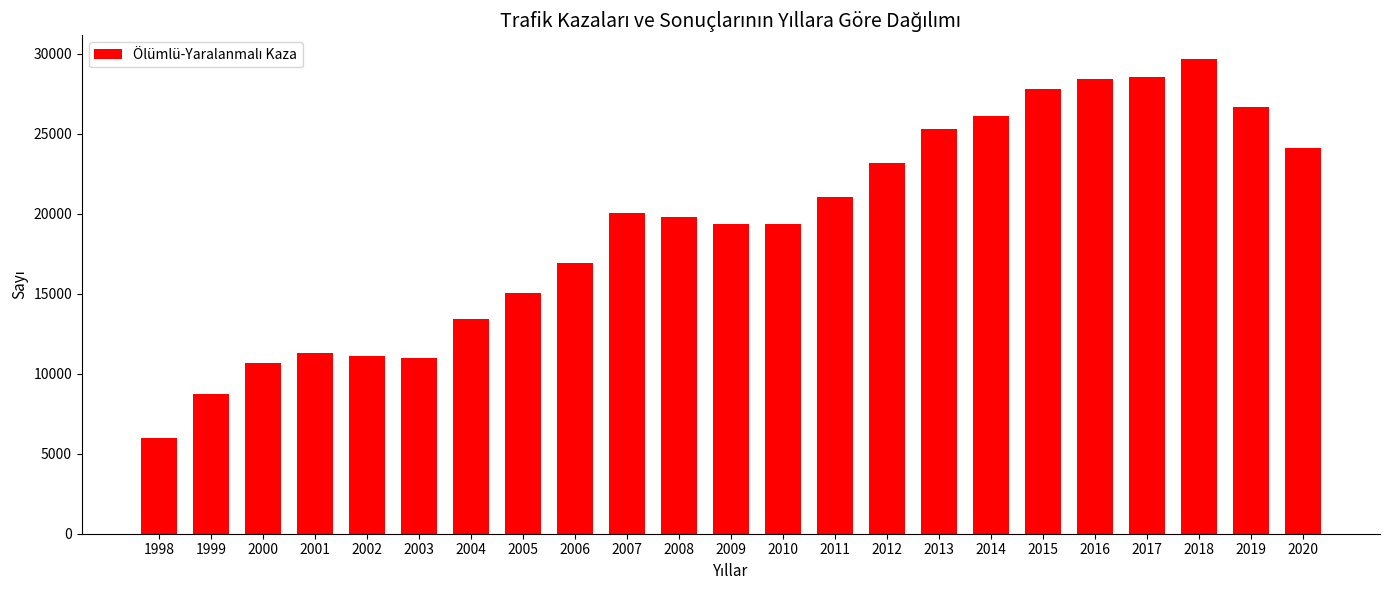

Count the number of categories in the chart.

23